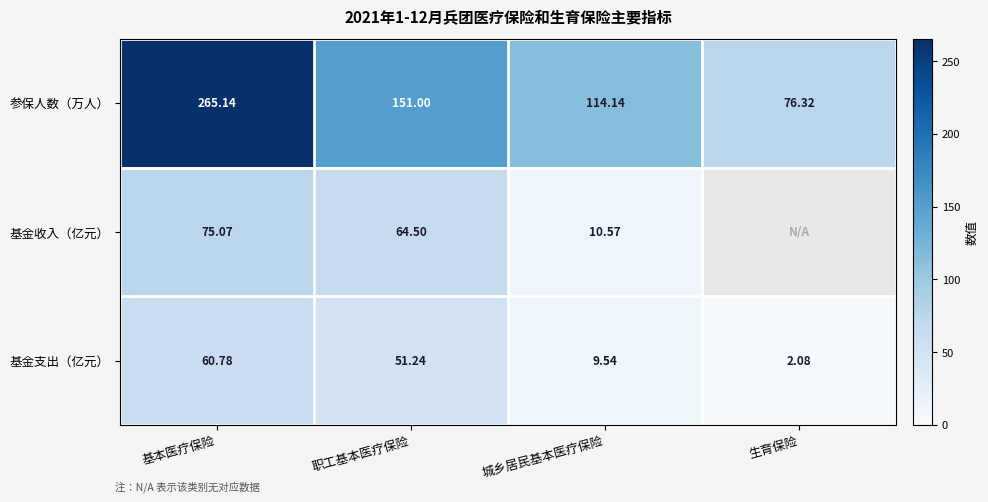

Is it true that 基金支出（亿元） equals 9.5 at 城乡居民基本医疗保险?

True